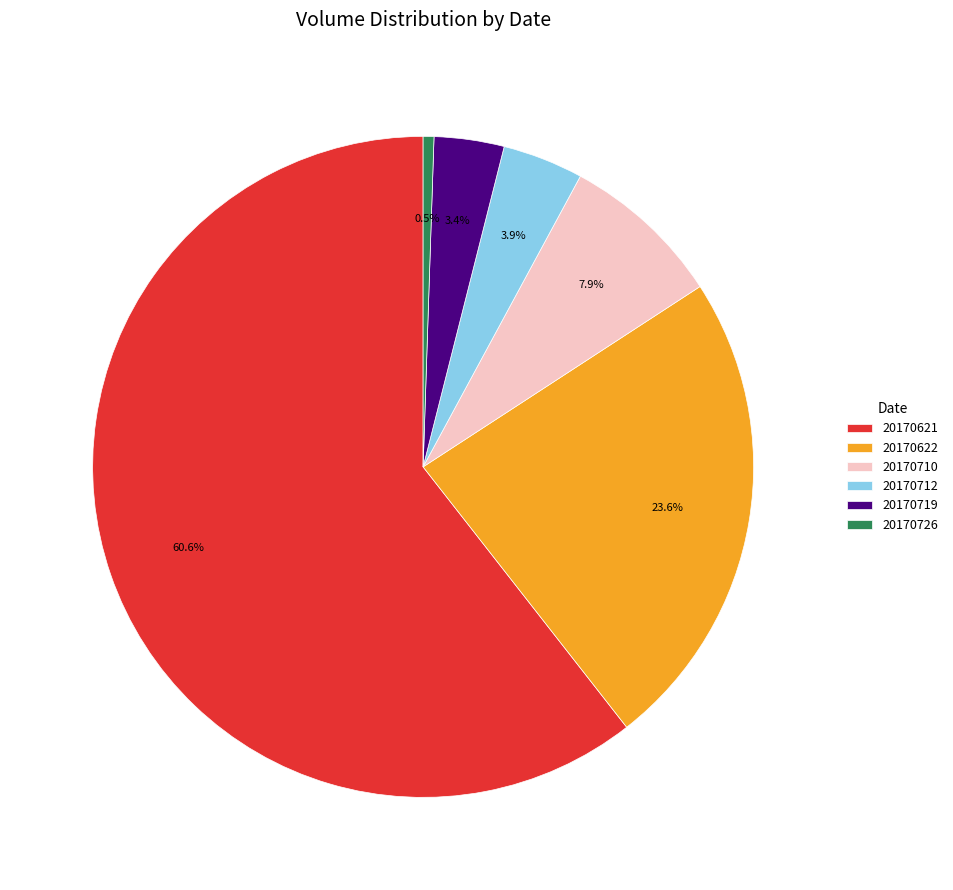

To the nearest percent, what portion does 20170621 represent?

61%